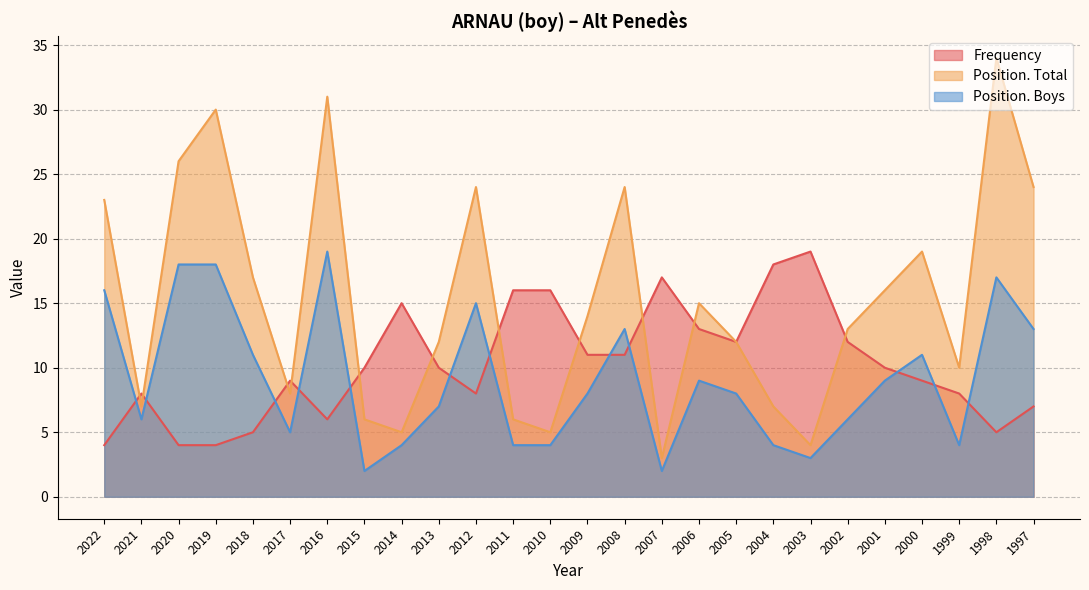

How many data points does each series have?

26